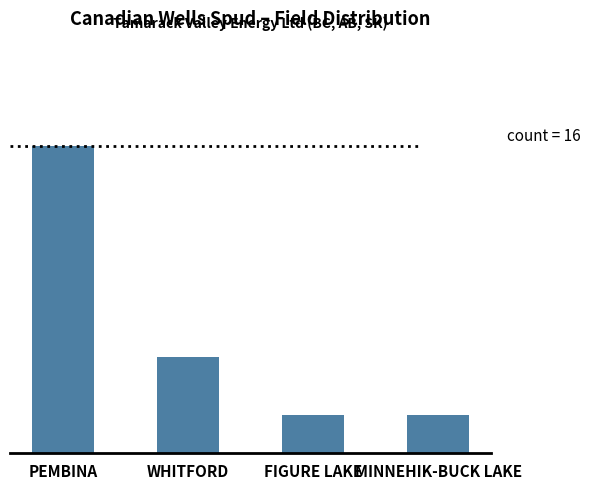

How many values are between 2 and 16?

4